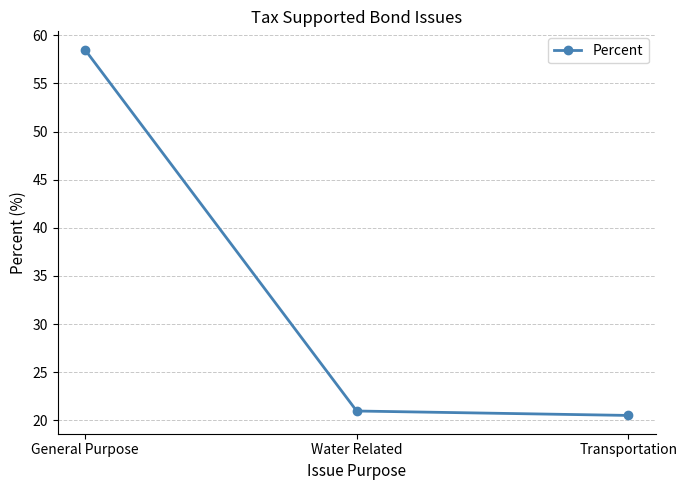

What is the value of the 2nd point from the left?

21.0